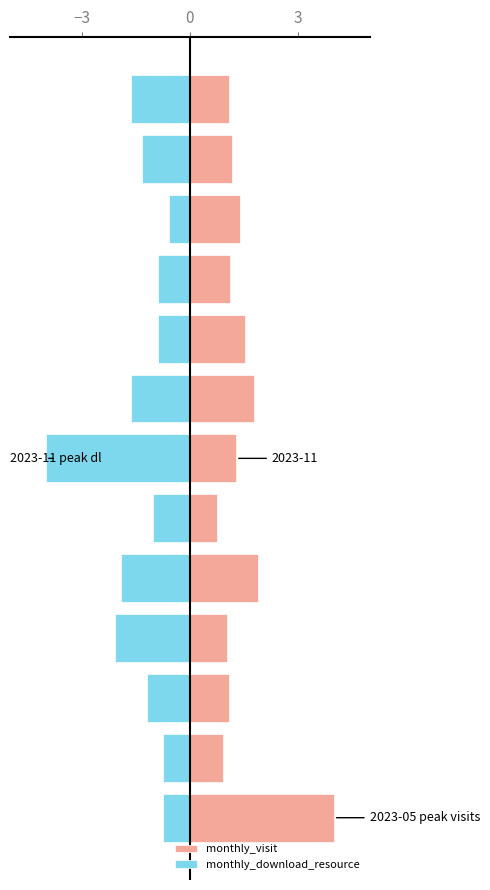

What is the spread (max minus min) of values at 5?

1.8